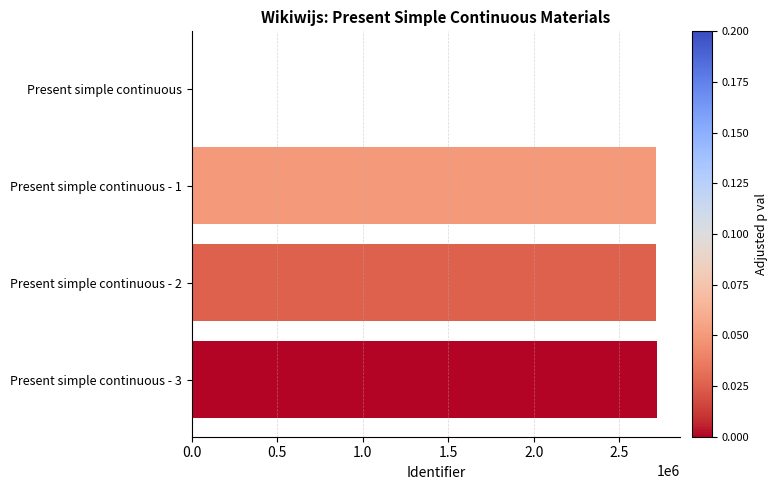

What is the sum of all values?

8150702